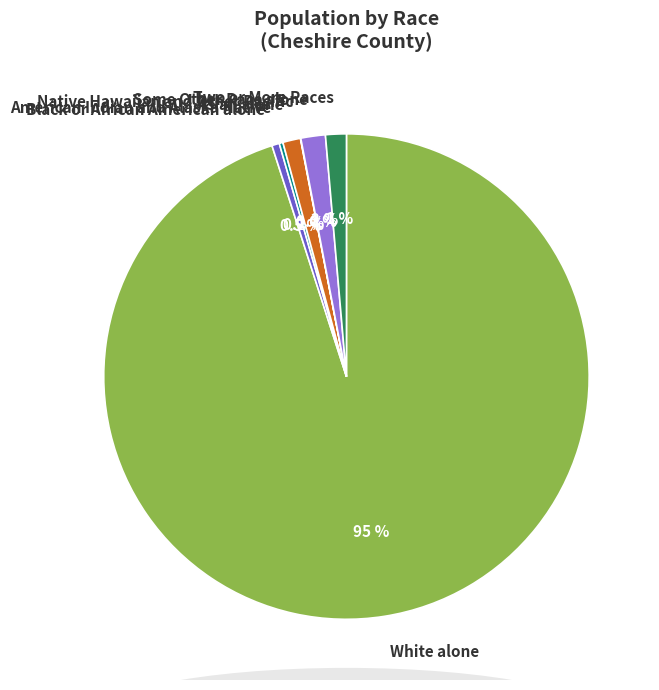

Is there a majority slice in this chart?

Yes